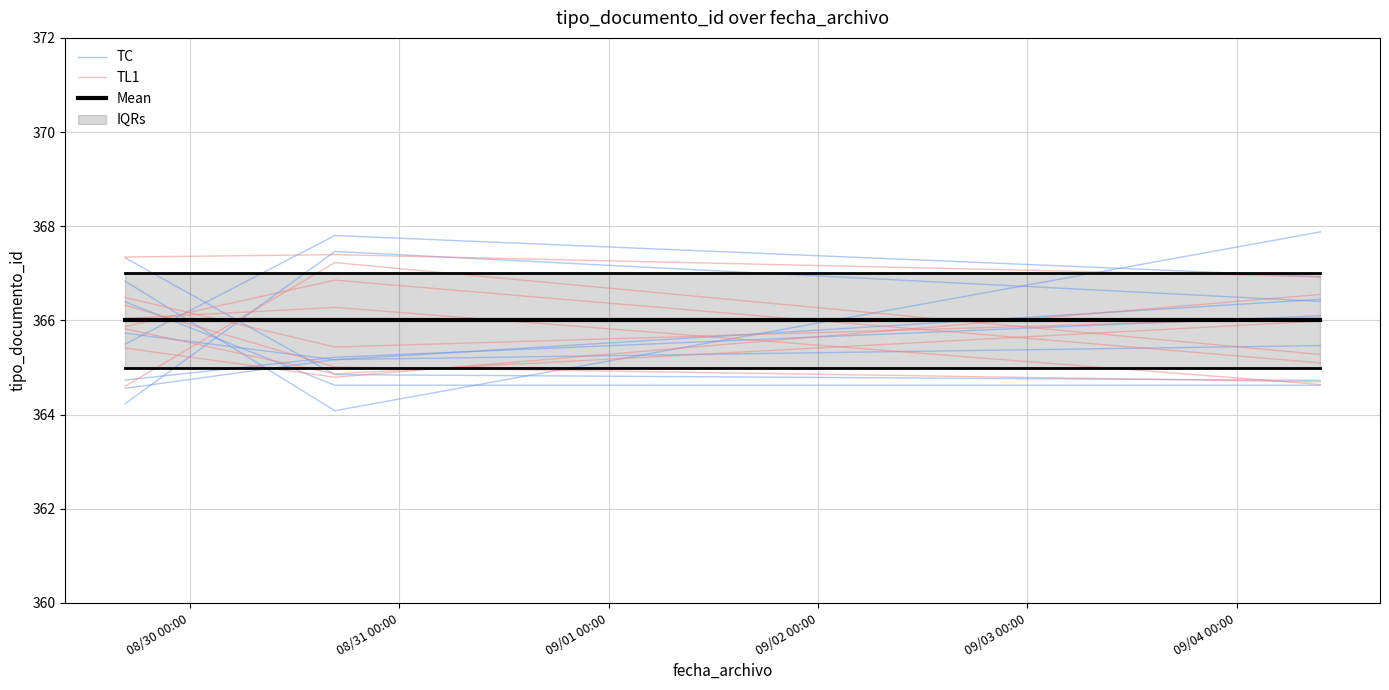

Reading left to right, list all the values displayed in this chart.

TC: 365.5	367.8	366.9
TL1: 365.9	366.9	365.1
Mean: 366.0	366.0	366.0